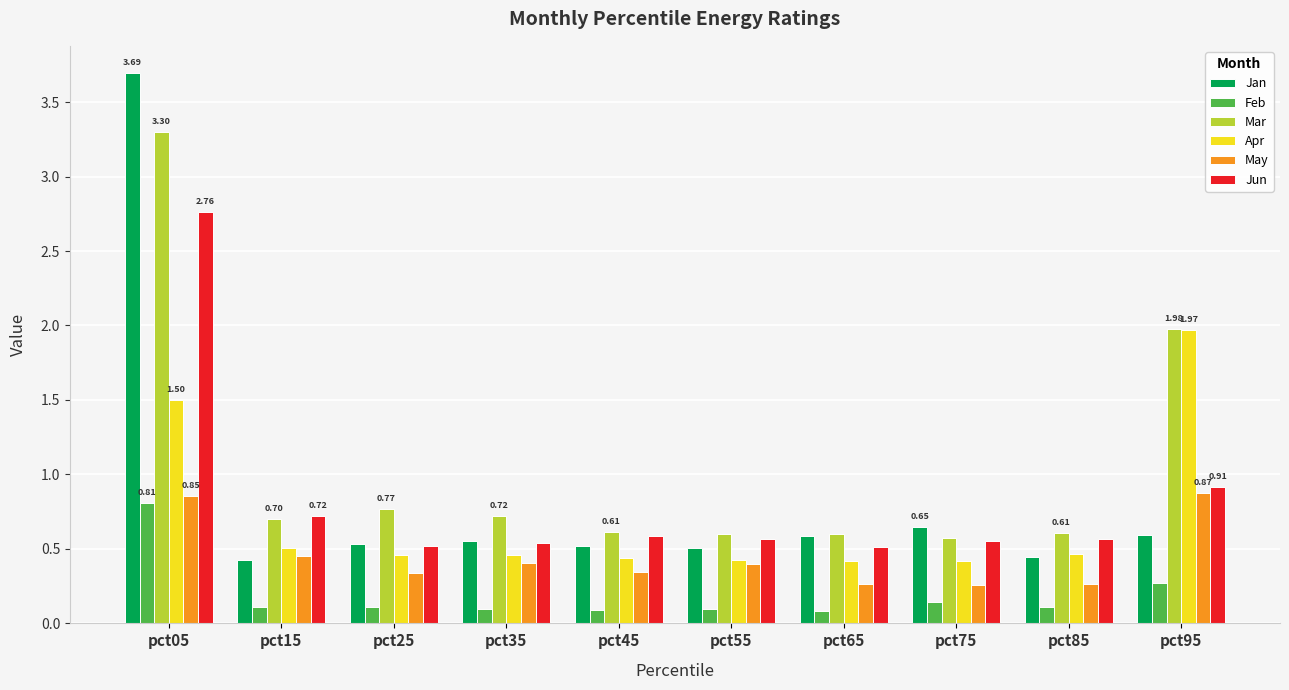

What is the difference between the maximum and minimum values in the Mar series?

2.7